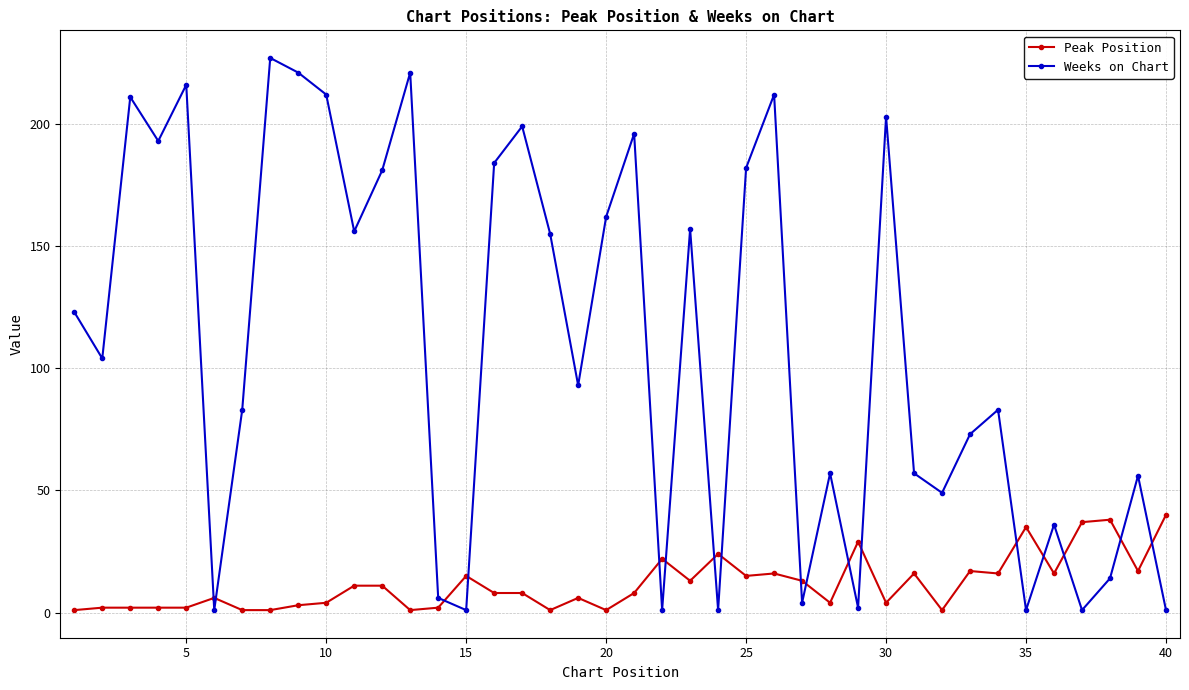

How many times do Weeks on Chart and Peak Position cross each other?

17